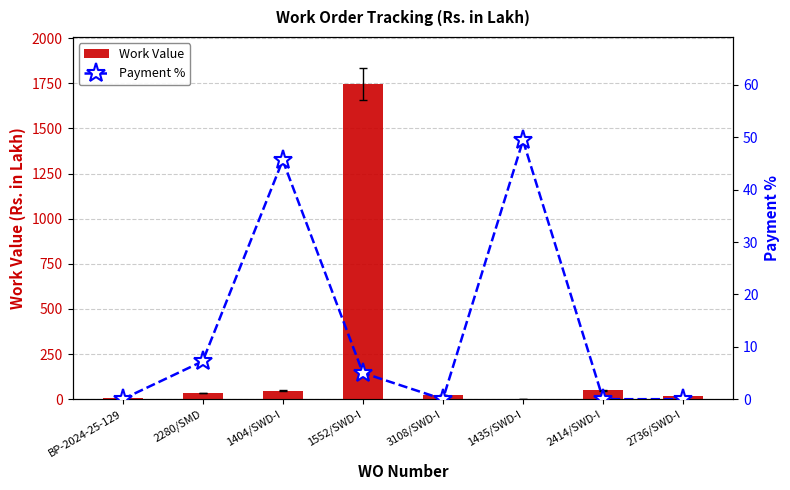

At which category is the sum across all series the highest?

1552/SWD-I